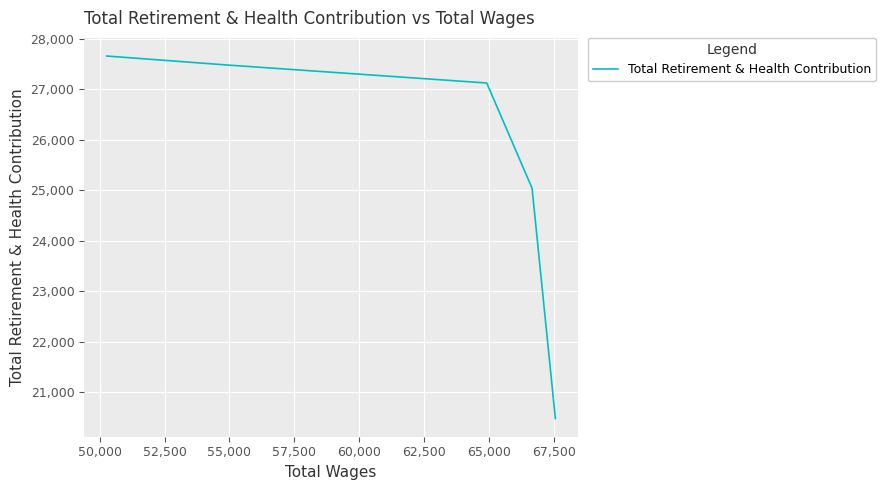

What is the sum of all values?

127785